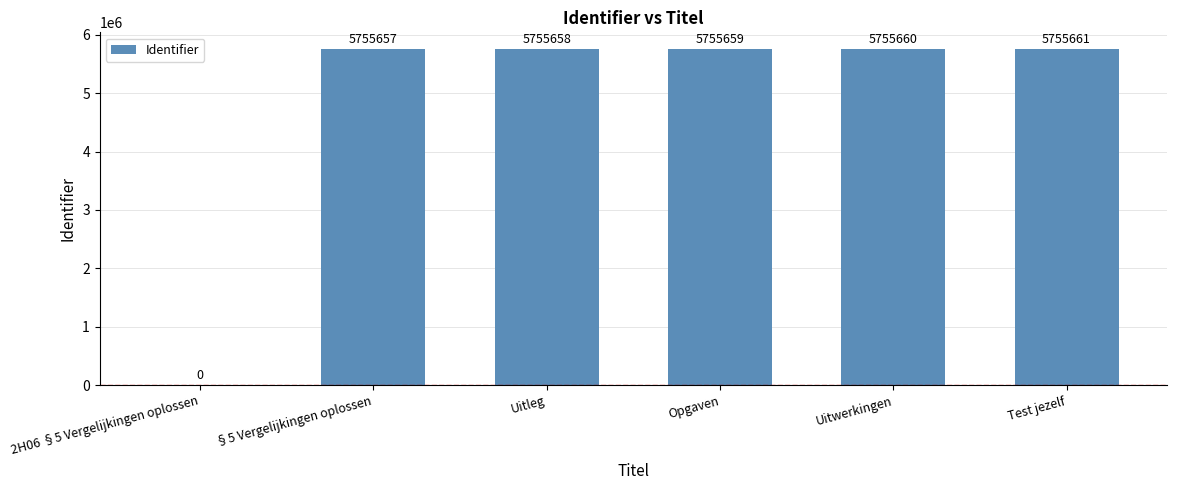

What is the change in value from 2H06 §5 Vergelijkingen oplossen to Test jezelf?

+5755661